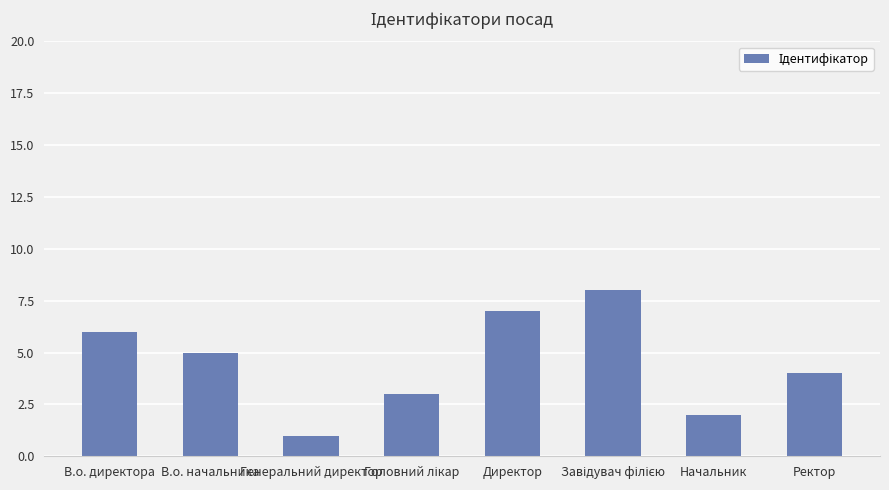

What is the label of the 6th bar from the right?

Генеральний директор